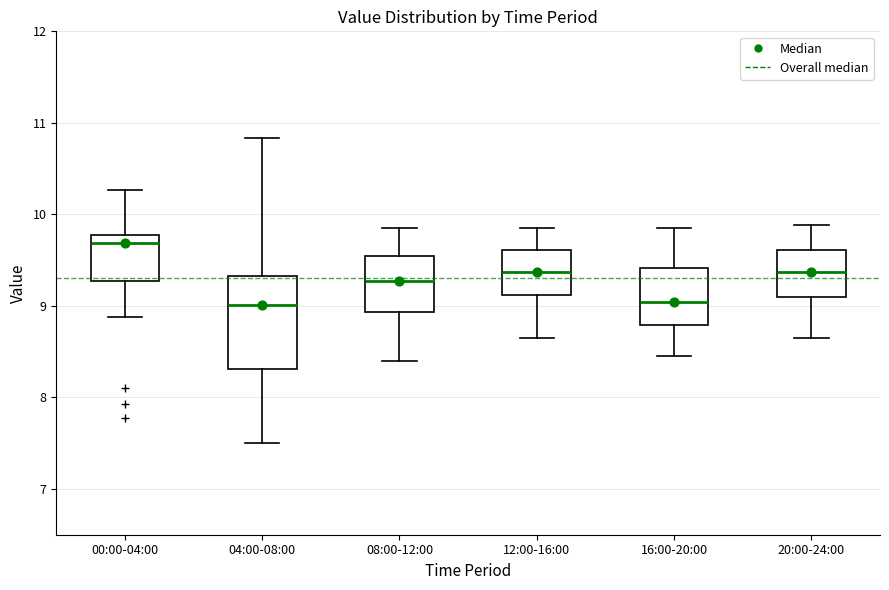

Comparing the boxes themselves (not the whiskers), which one is the tallest?

04:00-08:00